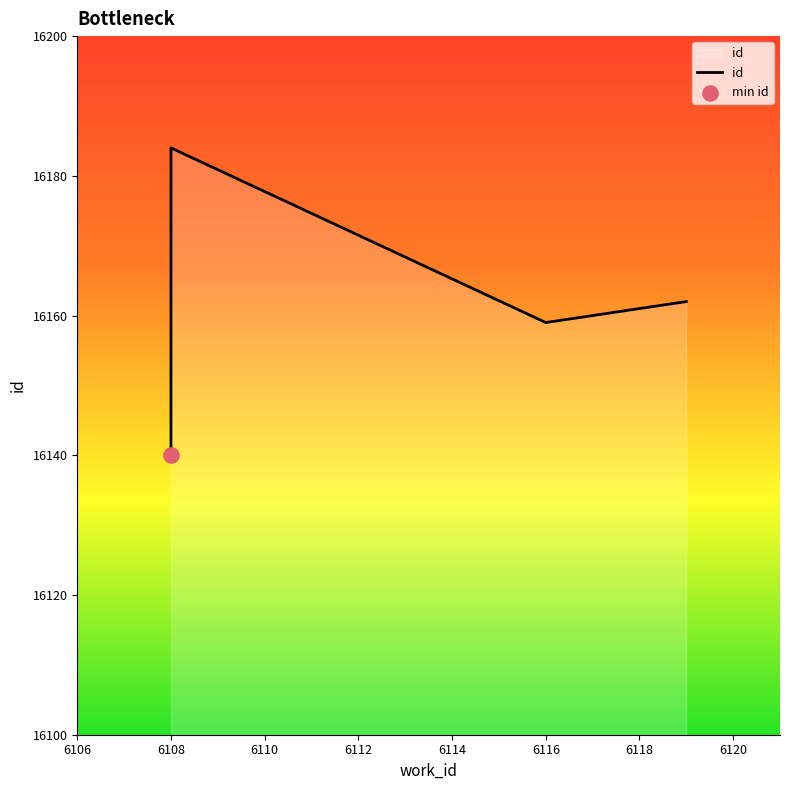

Between 6108 and 6112, which is larger?

6108